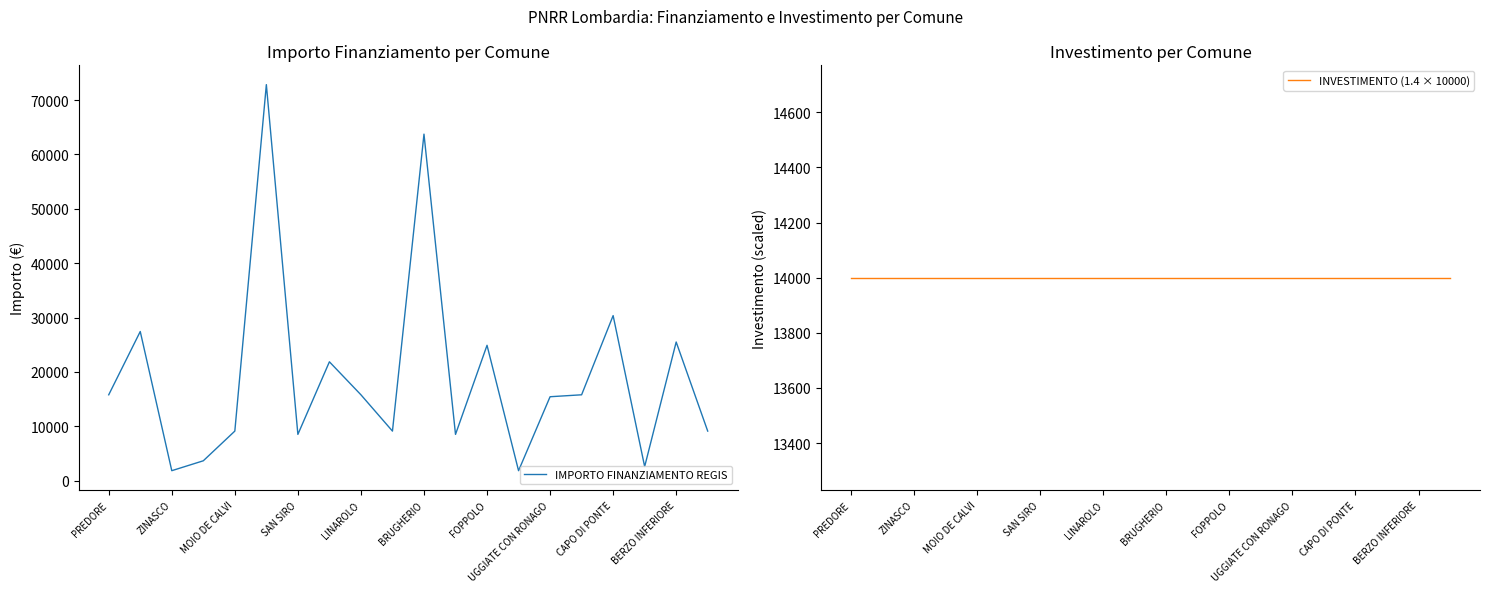

At which label is IMPORTO FINANZIAMENTO REGIS closest to 37330?

CAPO DI PONTE